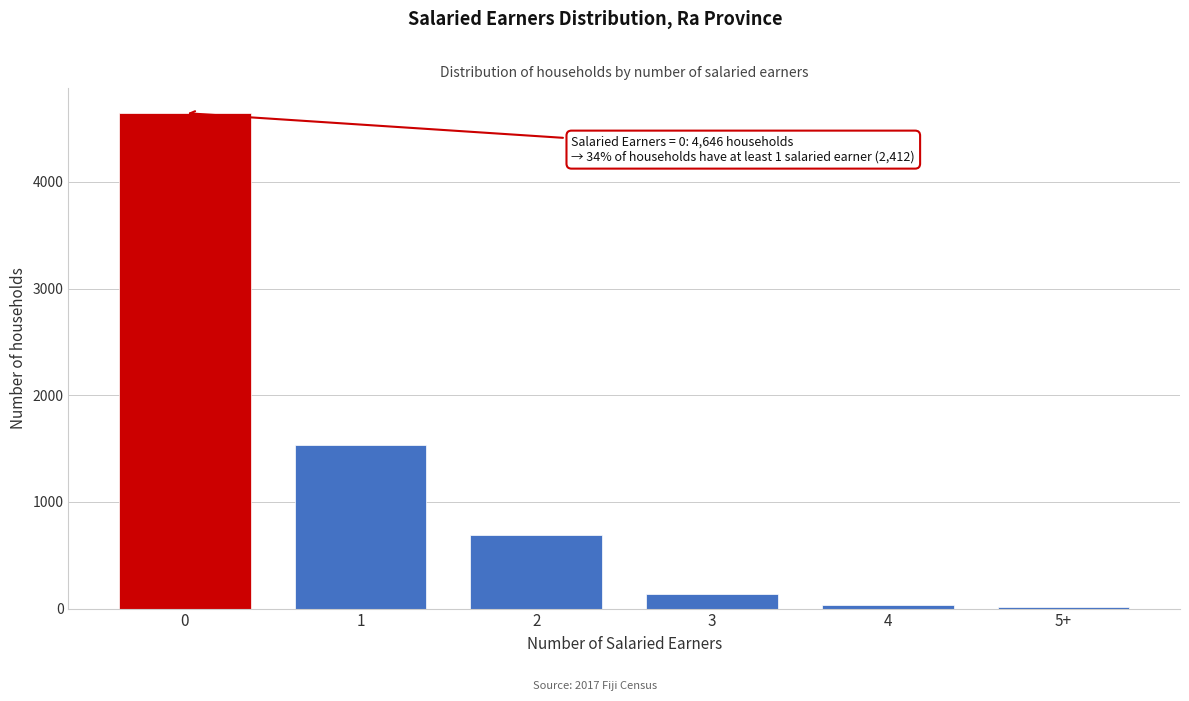

What is the label of the 1st bar from the right?

5+